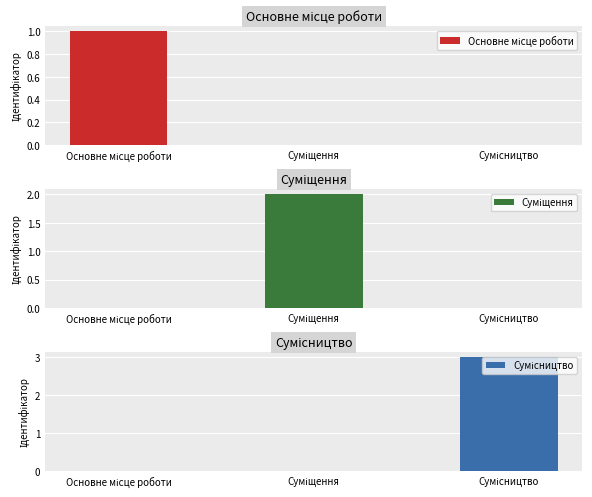

Reading left to right, extract all data points from this chart.

Основне місце роботи: 1	0	0
Суміщення: 0	2	0
Сумісництво: 0	0	3